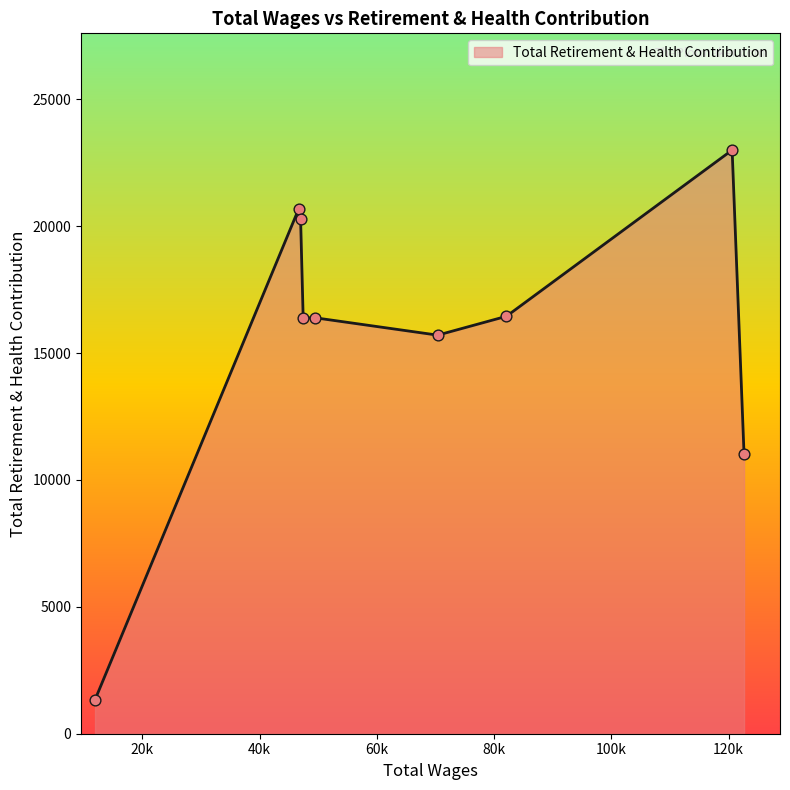

What is the smallest value displayed?

1337